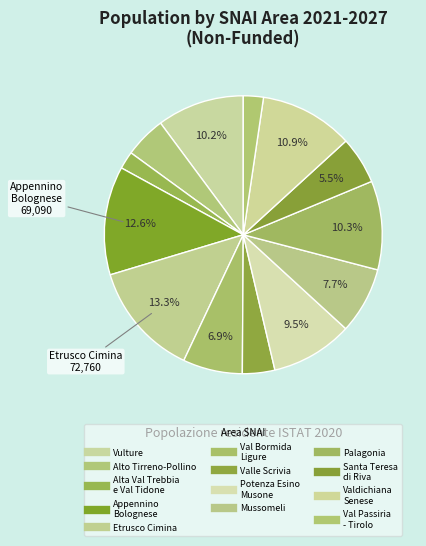

Does Etrusco Cimina represent more than half of the total?

No